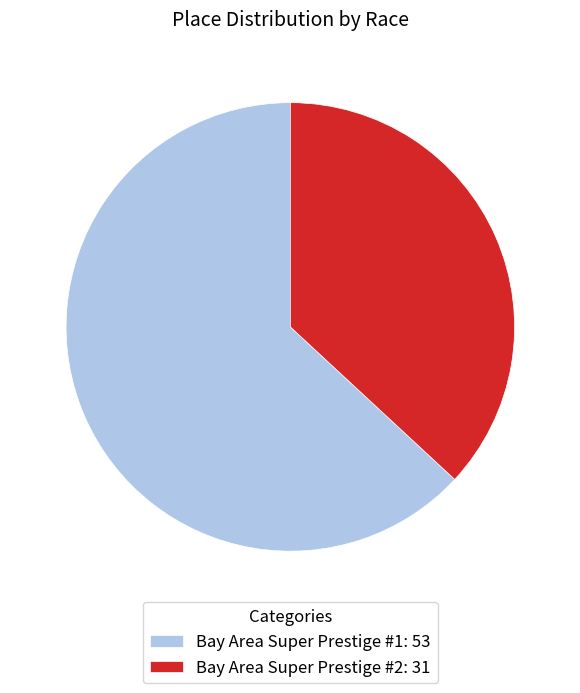

What is the smallest slice in the pie chart?

Bay Area Super Prestige #2